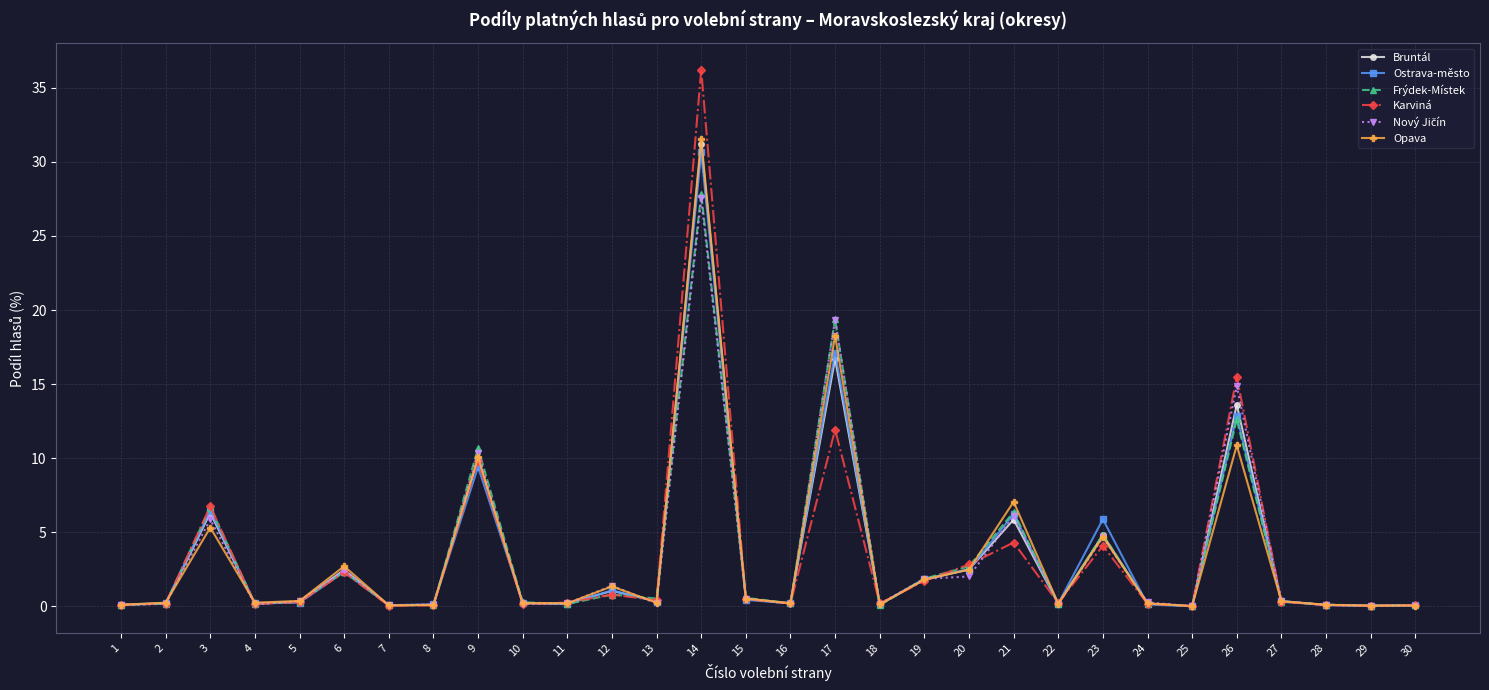

What is the value of the Opava point at the 18th from the left?

0.1